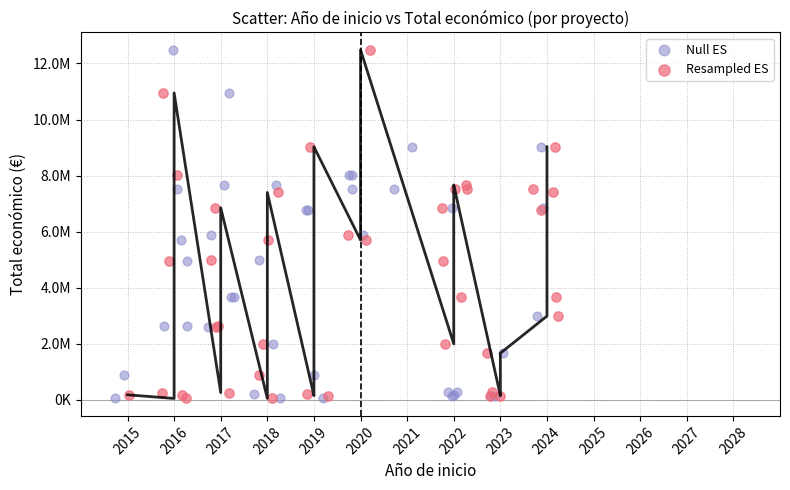

What are all the series names shown in the legend?

Null ES, Resampled ES